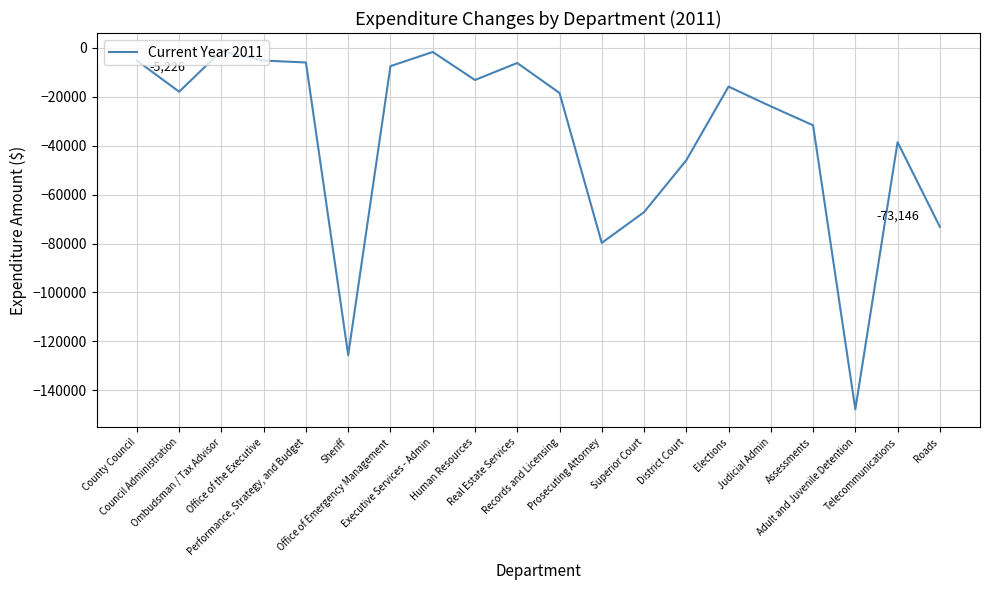

What is the minimum value shown in the chart?

-147761.0